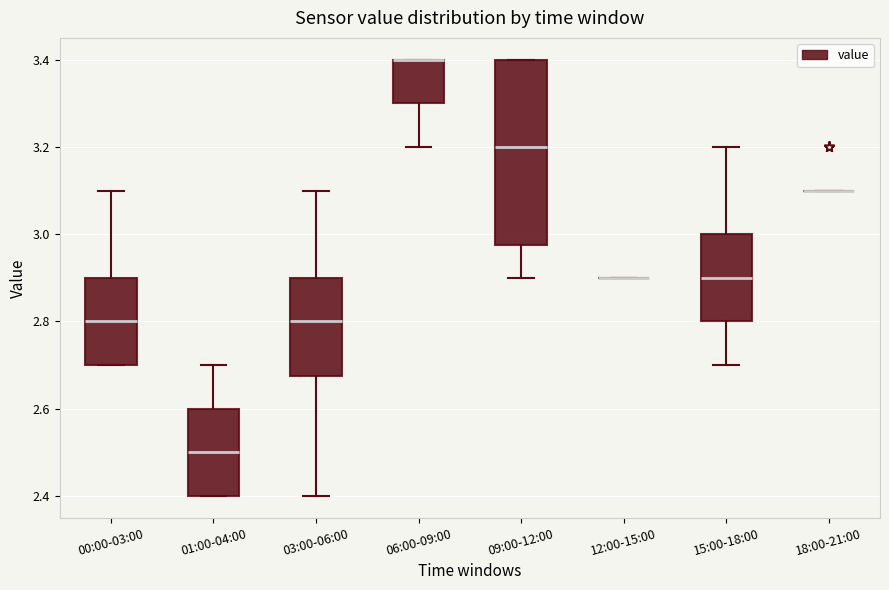

Reading left to right, read every box against the y-axis: the position of its median line, the range the box covers, and the ends of its whiskers. The values are not printed on the chart, so give them approximately, as read against the axis.

00:00-03:00: median 2.80, box 2.70 to 2.90, whiskers 2.70 to 3.10
01:00-04:00: median 2.50, box 2.40 to 2.60, whiskers 2.40 to 2.70
03:00-06:00: median 2.80, box 2.68 to 2.90, whiskers 2.40 to 3.10
06:00-09:00: median 3.40 (drawn on the box's upper edge), box 3.30 to 3.40, whiskers 3.20 to 3.40
09:00-12:00: median 3.20, box 2.98 to 3.40, whiskers 2.90 to 3.40
12:00-15:00: box collapsed to a line at 2.90, whiskers 2.90 to 2.90
15:00-18:00: median 2.90, box 2.80 to 3.00, whiskers 2.70 to 3.20
18:00-21:00: box collapsed to a line at 3.10, whiskers 3.10 to 3.10